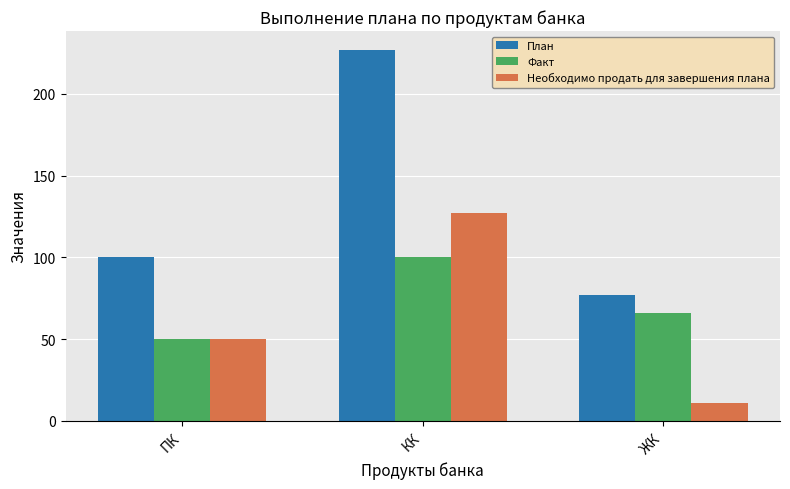

Is it true that Факт equals 15 at ПК?

False